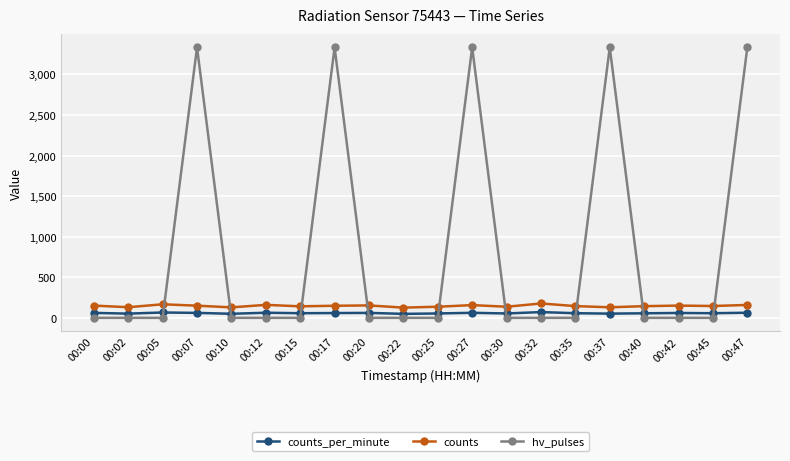

Does the chart display data point markers on the line(s)?

Yes